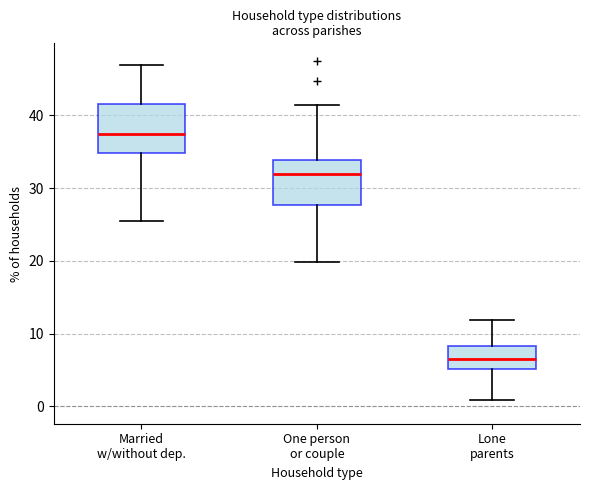

Reading left to right, read every box against the y-axis: the position of its median line, the range the box covers, and the ends of its whiskers. The values are not printed on the chart, so give them approximately, as read against the axis.

Married w/without dep.: median 37, box 35 to 42, whiskers 25 to 47
One person or couple: median 32, box 28 to 34, whiskers 20 to 41
Lone parents: median 7, box 5 to 8, whiskers 1 to 12